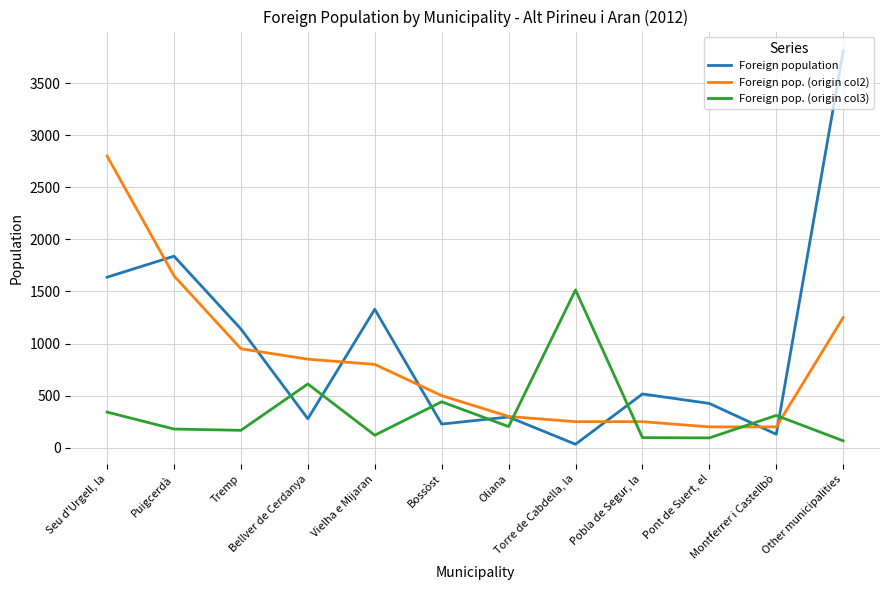

Where is the first local minimum for Foreign population?

Bellver de Cerdanya